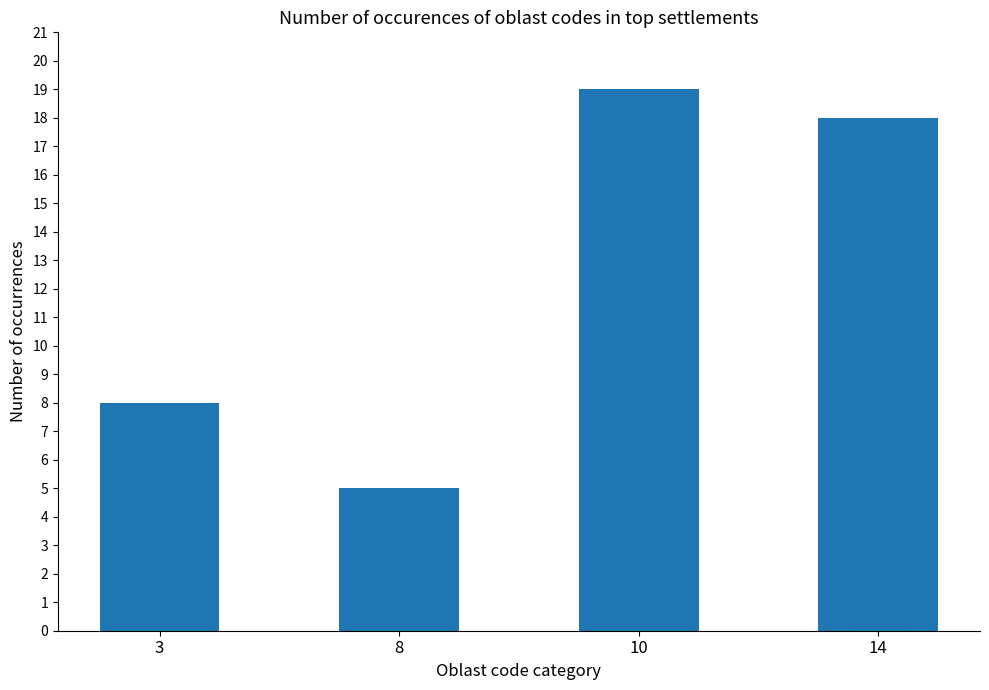

What is the greatest value displayed?

19